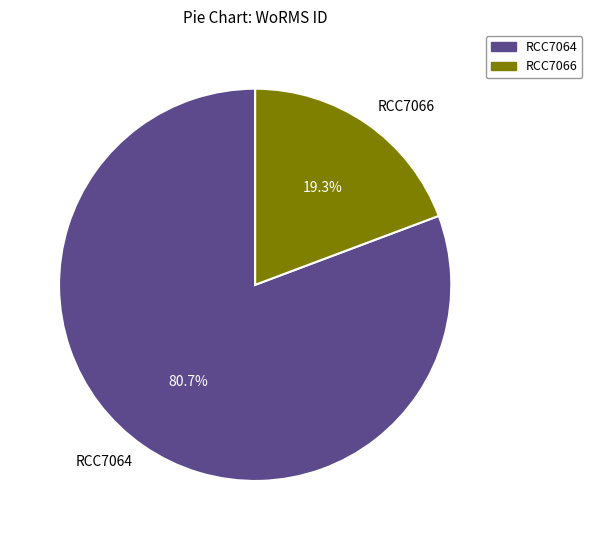

Is RCC7066 the majority of the pie?

No